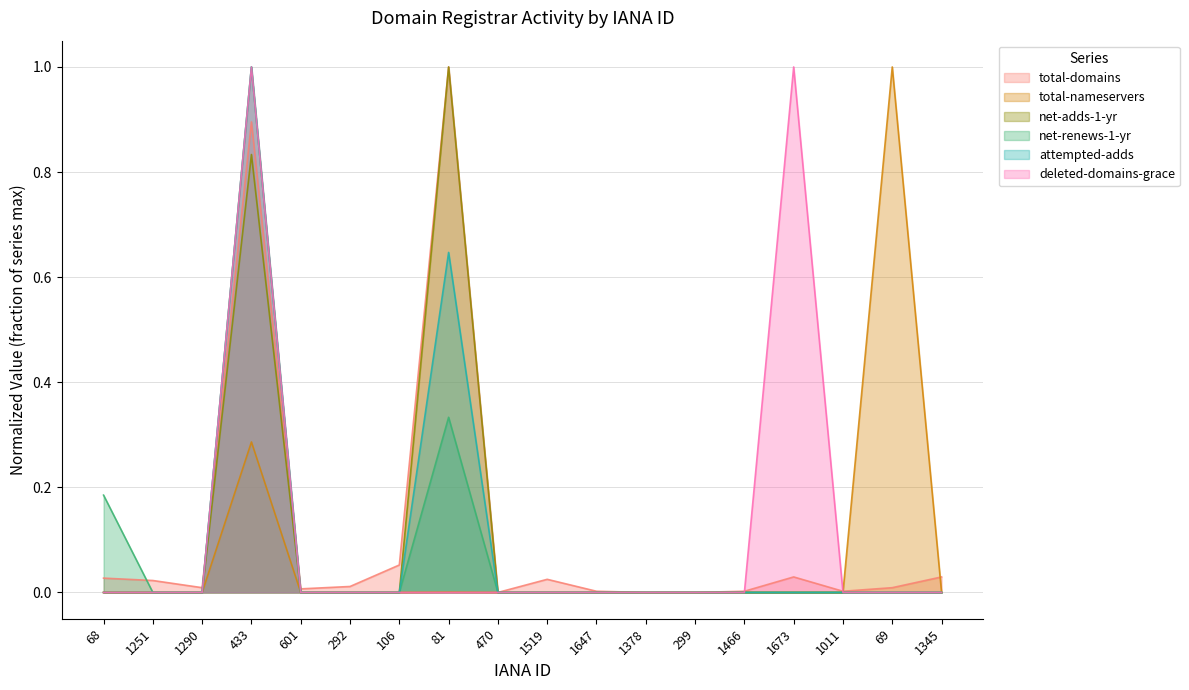

Does the chart have visible grid lines?

Yes